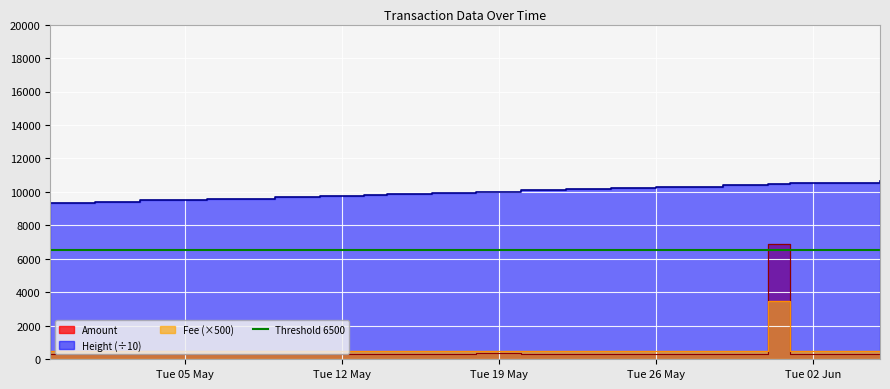

At which label is Amount closest to 3592?

2015-05-18